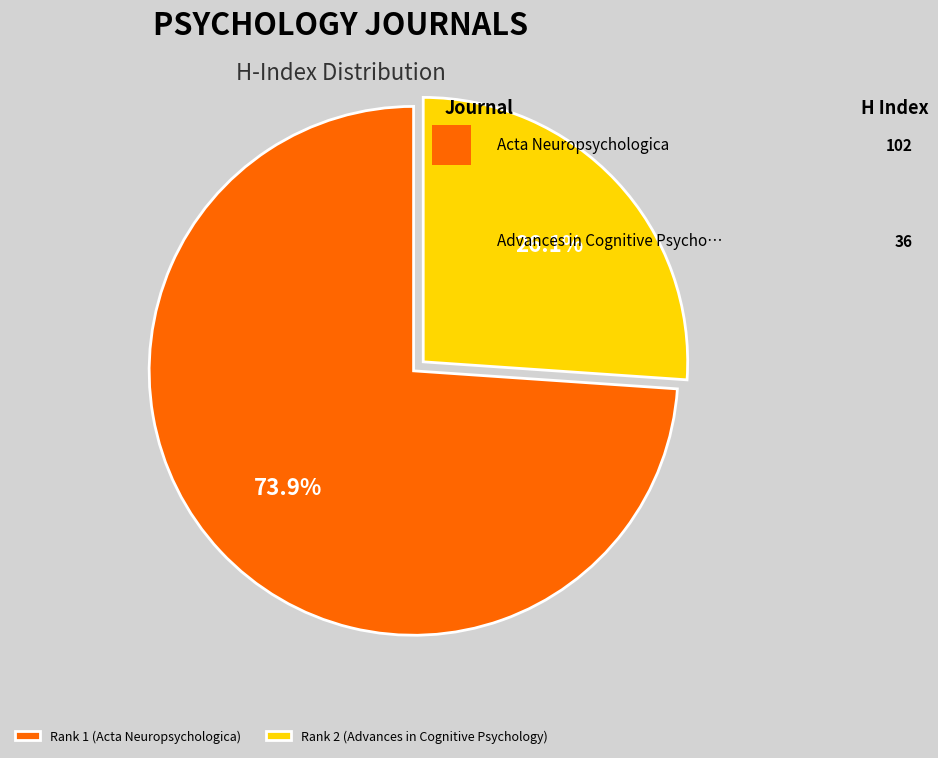

How many segments does this pie chart have?

2